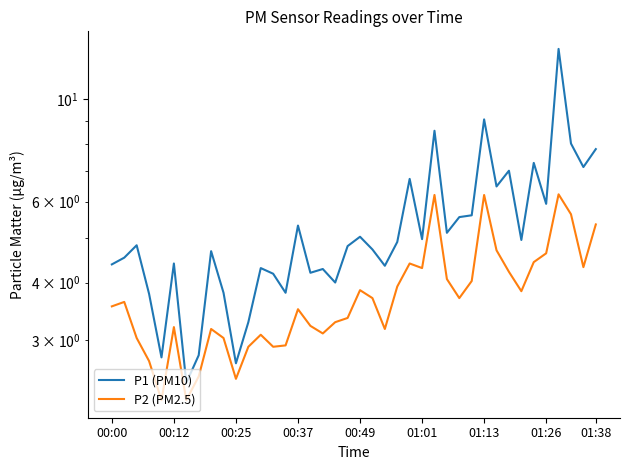

What is the maximum value shown in the chart?

12.9